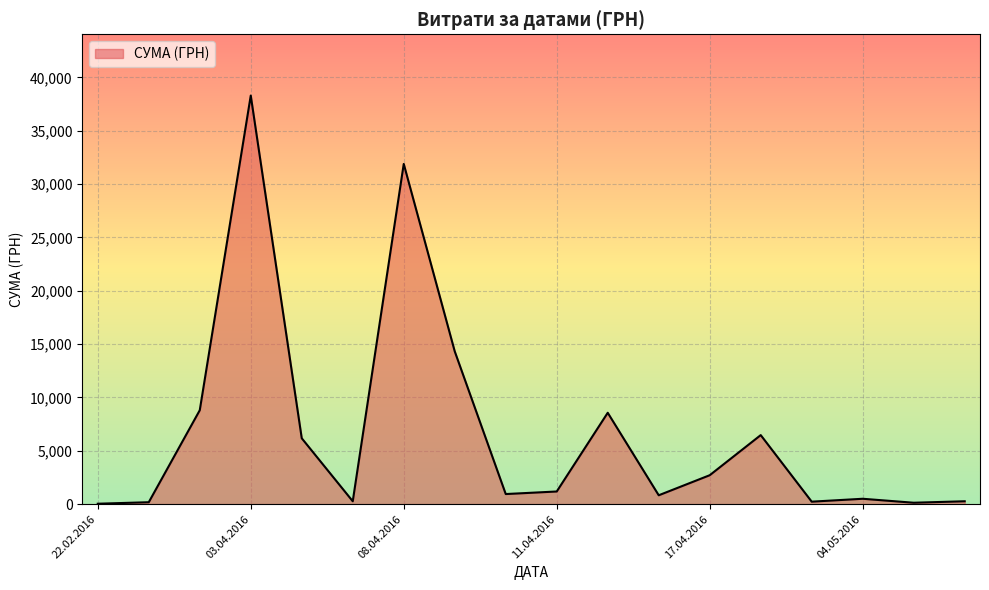

What is the greatest value displayed?

38303.0